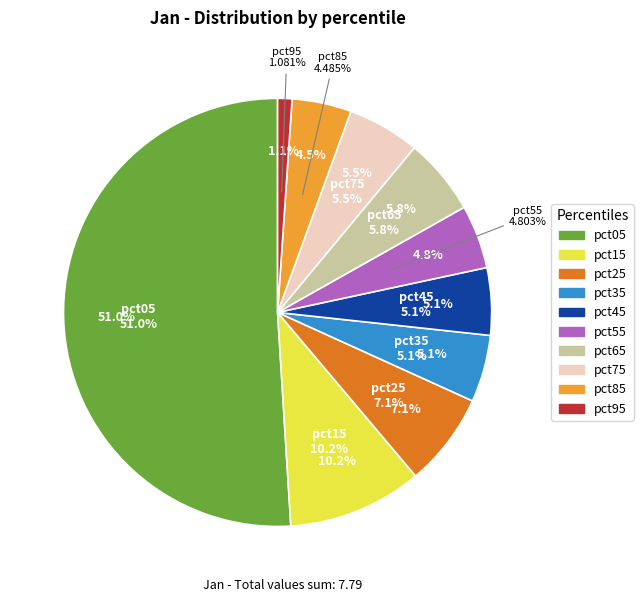

Which slice is the smallest?

pct95